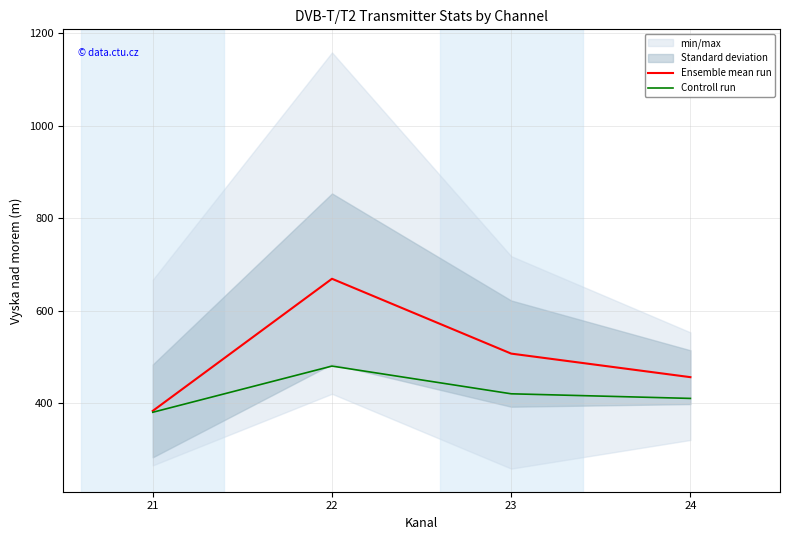

At which category is the sum across all series the highest?

22